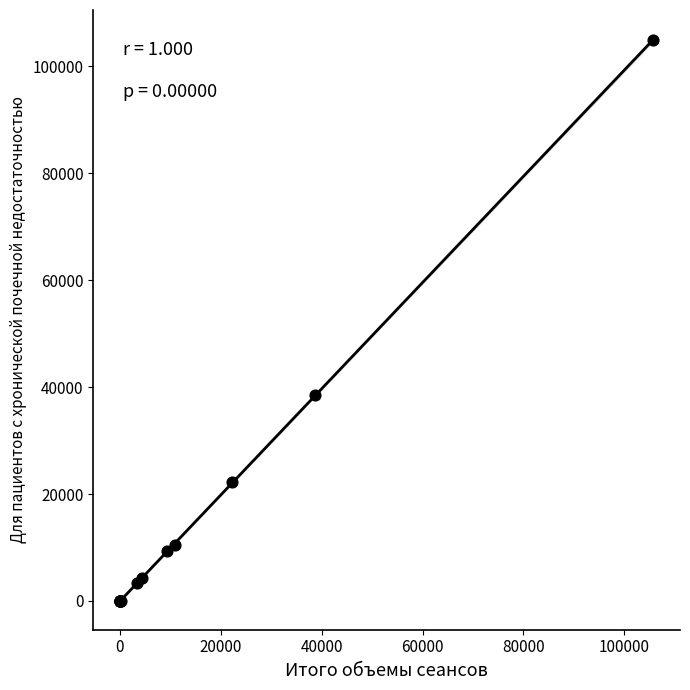

What Y value in the scatter plot is closest to 52441?

38525